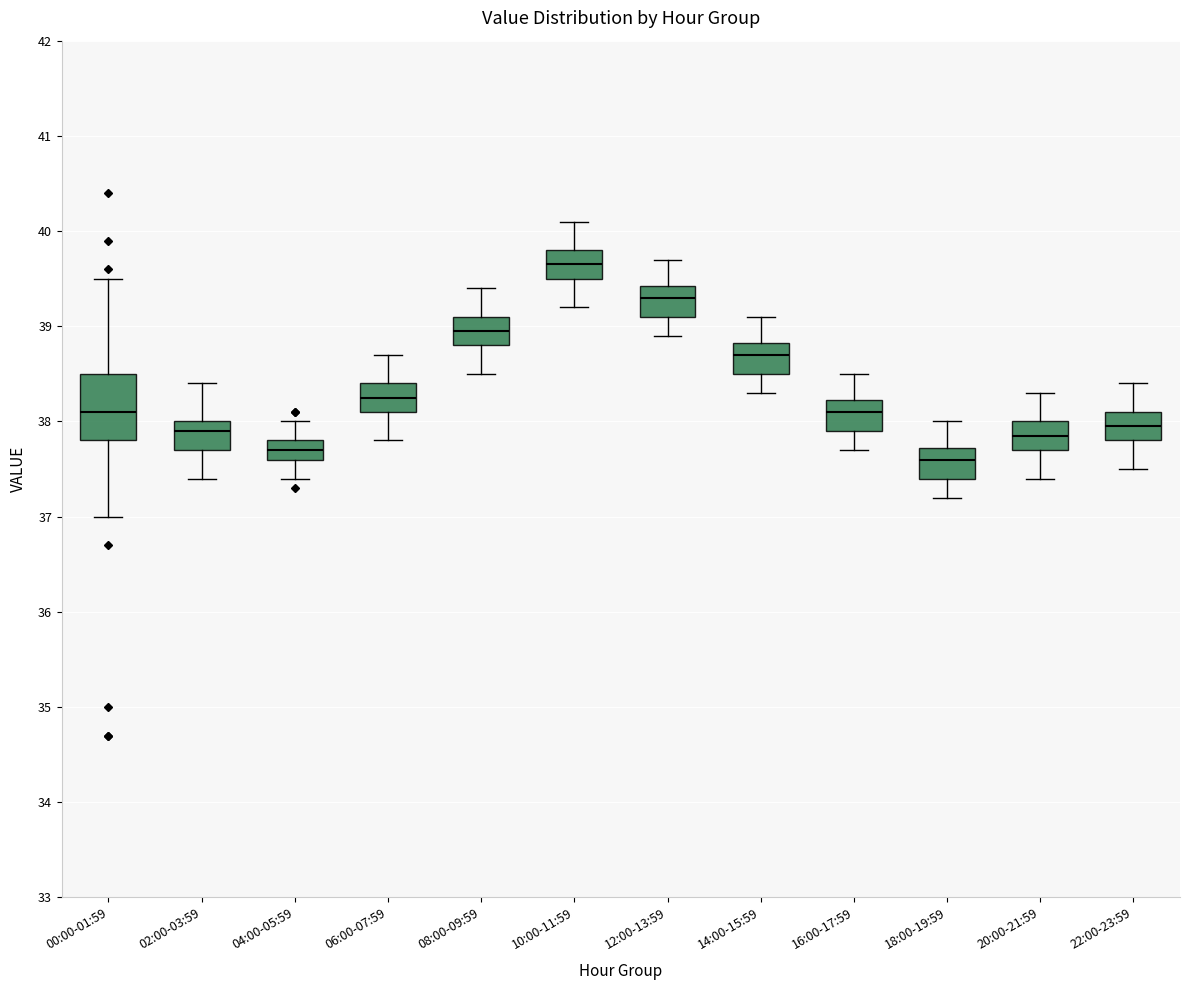

Which box has the lowest median line?

18:00-19:59